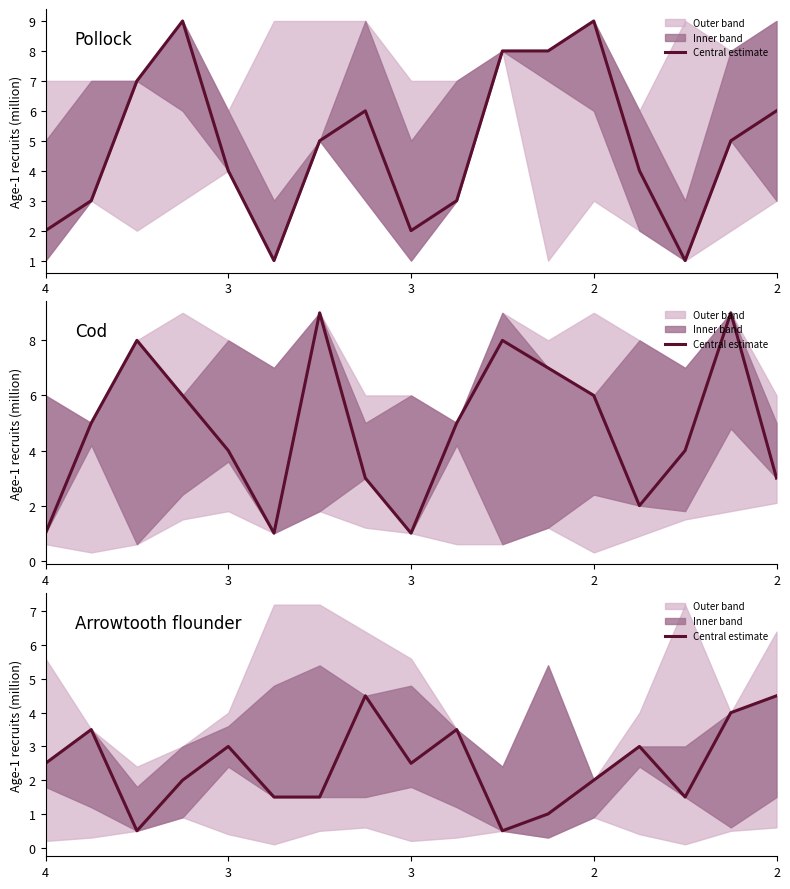

Does the chart display data point markers on the line(s)?

No